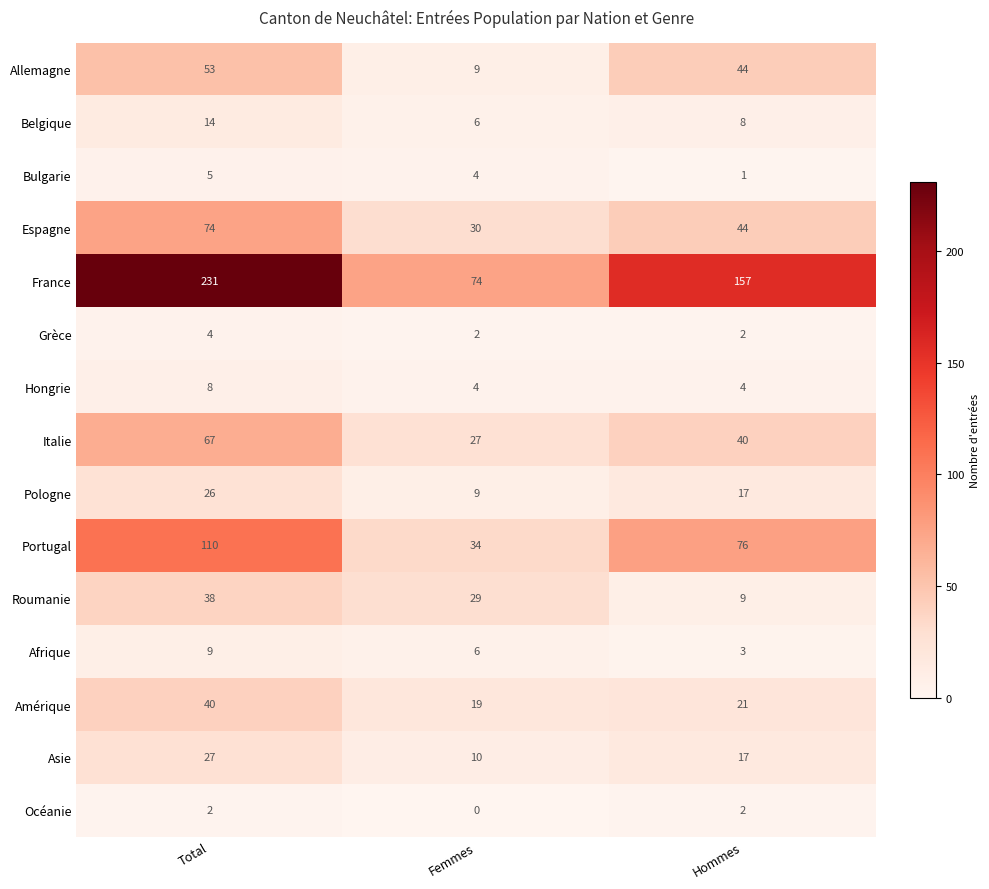

At which category is the sum across all series the highest?

Total